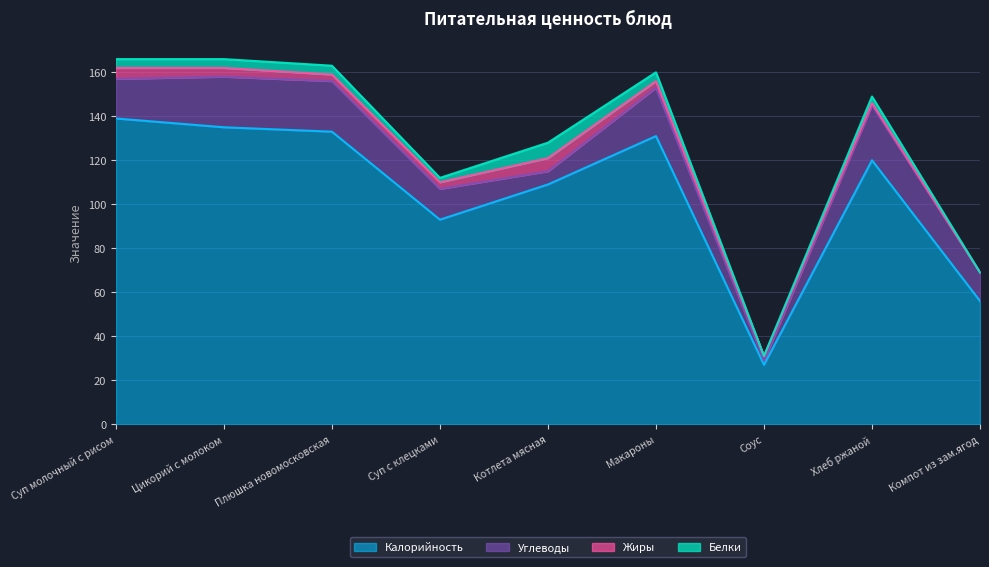

What are all the series names shown in the legend?

Калорийность, Углеводы, Жиры, Белки